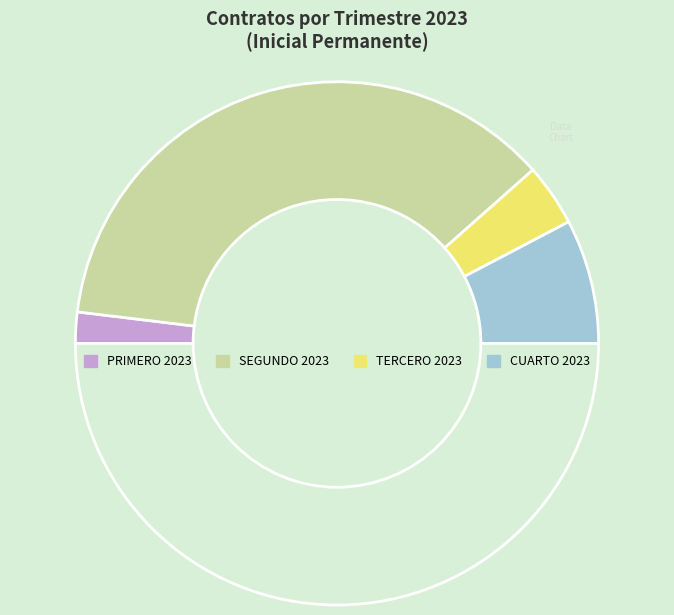

How many segments does this pie chart have?

5